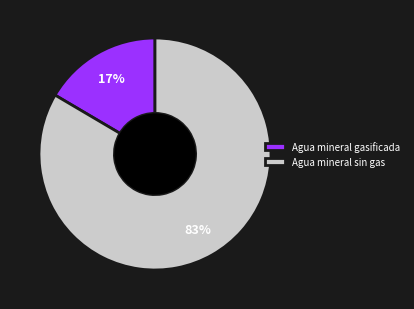

Does Agua mineral gasificada represent more than half of the total?

No